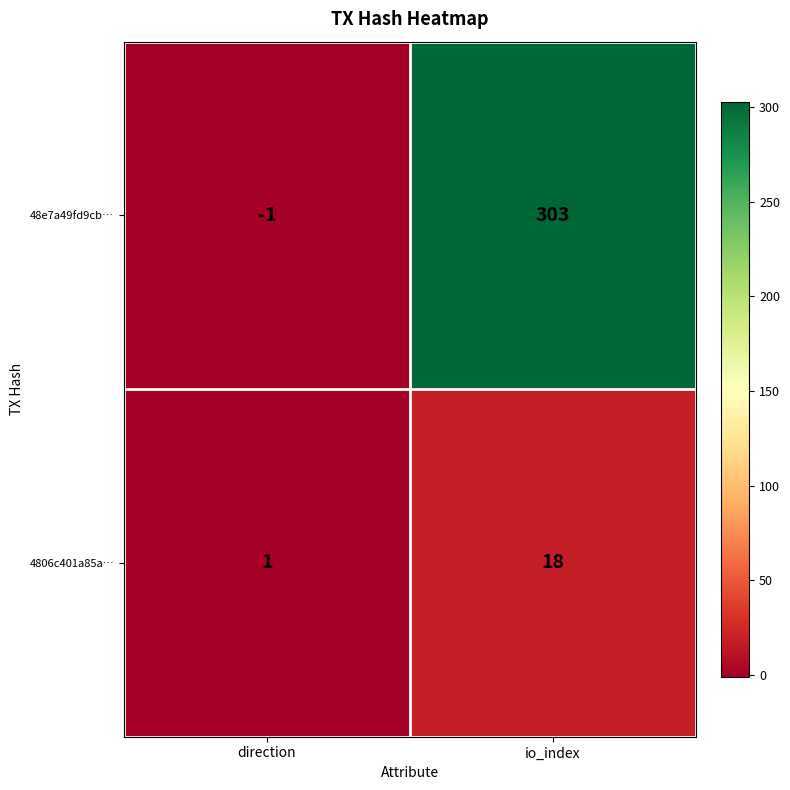

At how many categories does at least one series exceed 150?

1